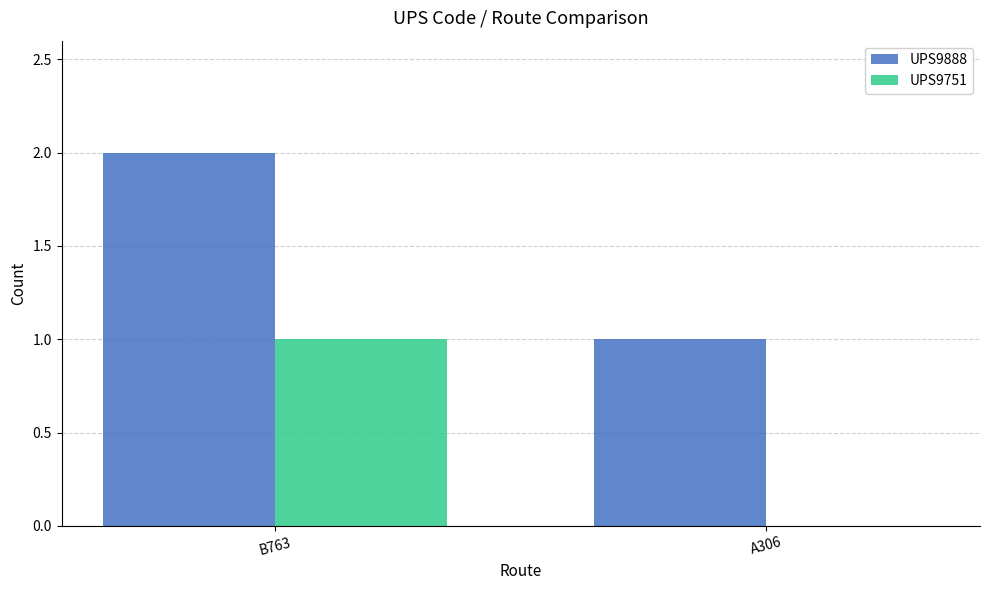

Is it true that UPS9751 equals -1 at A306?

False